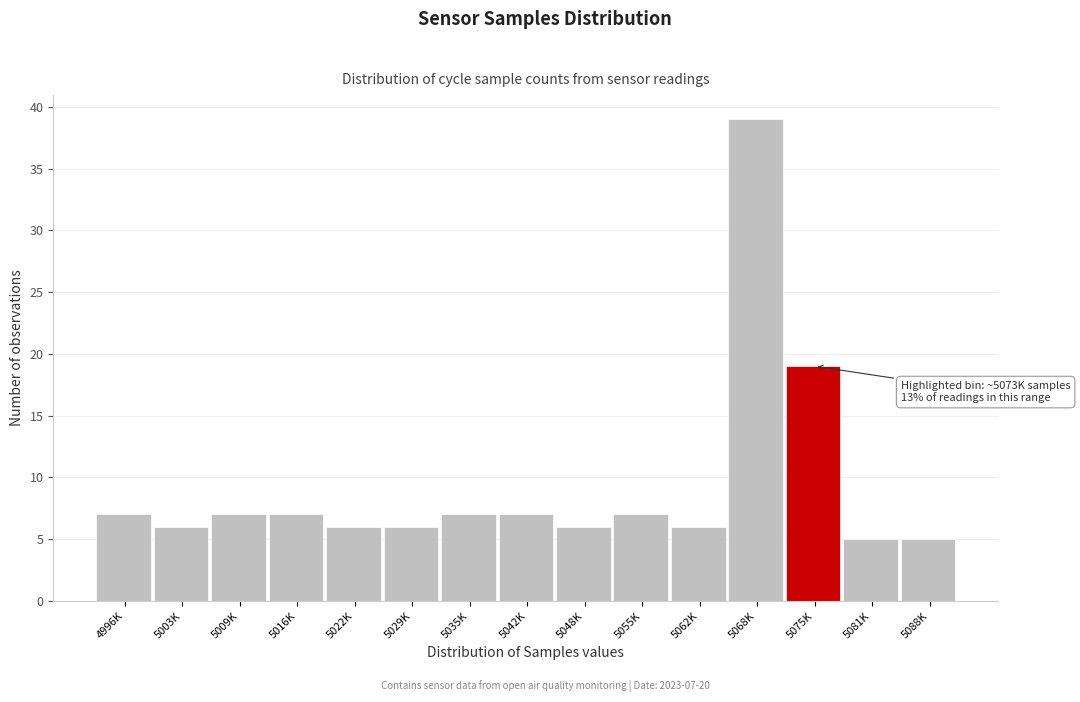

Reading left to right, what are all the values shown in this chart?

4996K=7	5003K=6	5009K=7	5016K=7	5022K=6	5029K=6	5035K=7	5042K=7	5048K=6	5055K=7	5062K=6	5068K=39	5075K=19	5081K=5	5088K=5